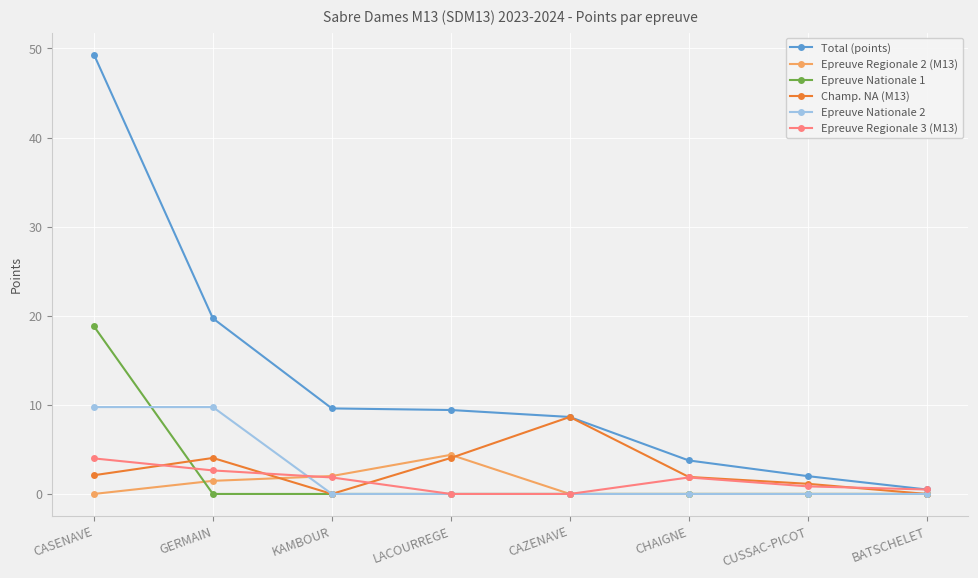

True or false: Epreuve Regionale 2 (M13) and Total (points) cross at least once.

False